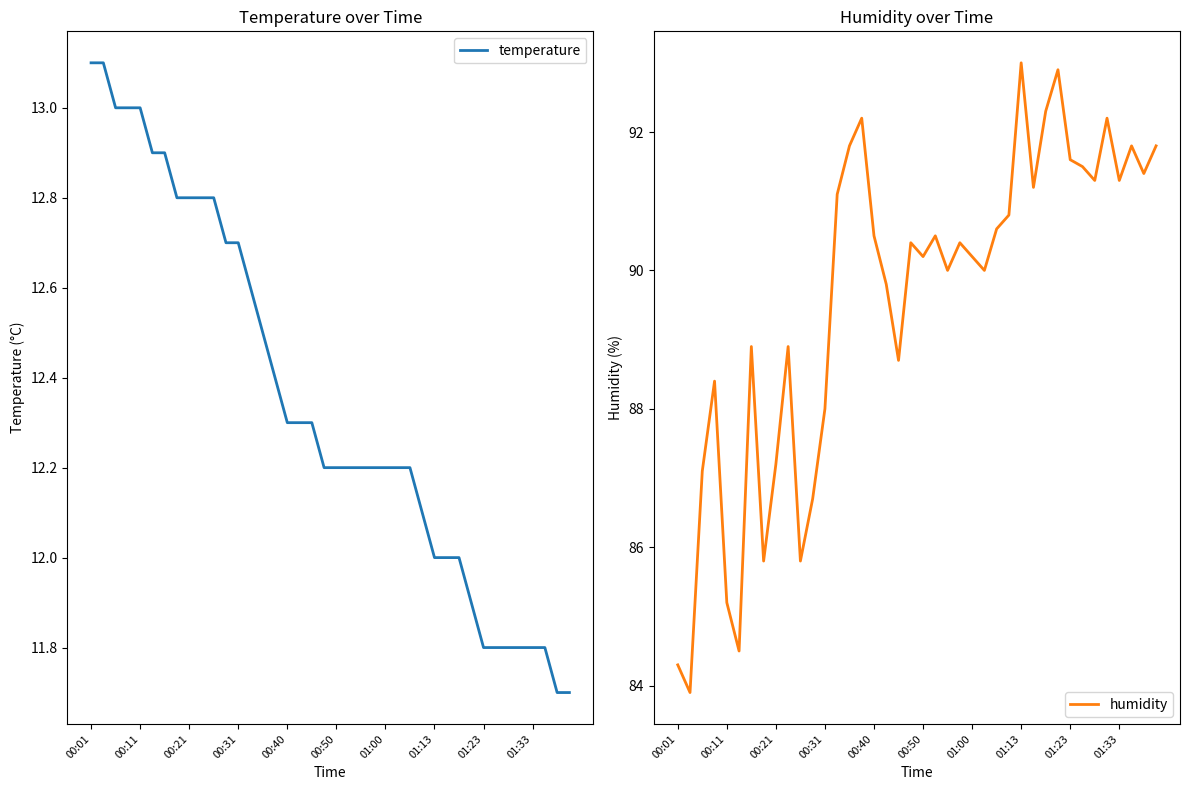

What is the average value of the temperature series?

12.3